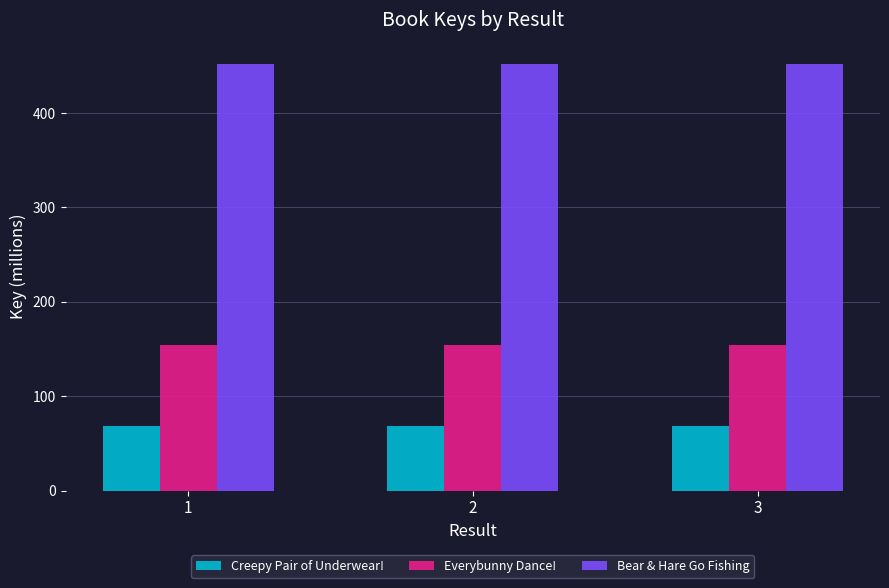

Rank the series by their maximum value, from lowest to highest.

Creepy Pair of Underwear!, Everybunny Dance!, Bear & Hare Go Fishing